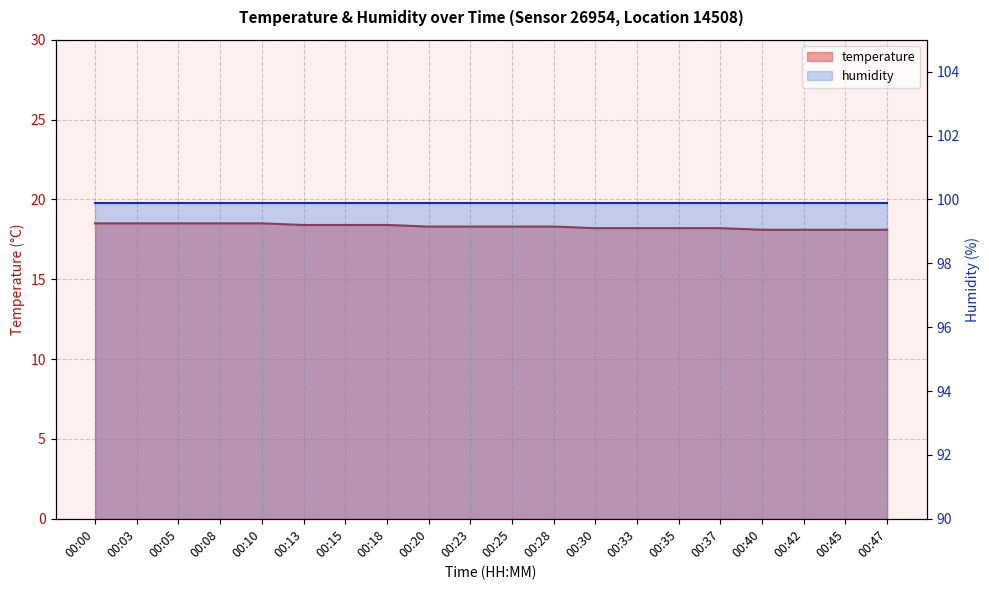

What value does the data have at 00:42?

18.1